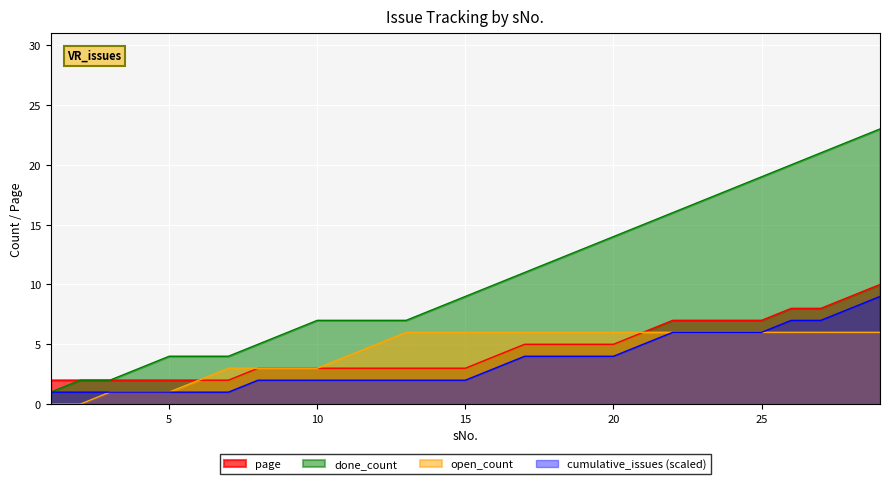

Reading right to left, transcribe all the data shown in this chart.

page: 29=10	28=9	27=8	26=8	25=7	24=7	23=7	22=7	21=6	20=5	19=5	18=5	17=5	16=4	15=3	14=3	13=3	12=3	11=3	10=3	9=3	8=3	7=2	6=2	5=2	4=2	3=2	2=2	1=2
cumulative_issues: 29=23	28=22	27=21	26=20	25=19	24=18	23=17	22=16	21=15	20=14	19=13	18=12	17=11	16=10	15=9	14=8	13=7	12=7	11=7	10=7	9=6	8=5	7=4	6=4	5=4	4=3	3=2	2=2	1=1
done_count: 29=9	28=8	27=7	26=7	25=6	24=6	23=6	22=6	21=5	20=4	19=4	18=4	17=4	16=3	15=2	14=2	13=2	12=2	11=2	10=2	9=2	8=2	7=1	6=1	5=1	4=1	3=1	2=1	1=1
open_count: 29=6	28=6	27=6	26=6	25=6	24=6	23=6	22=6	21=6	20=6	19=6	18=6	17=6	16=6	15=6	14=6	13=6	12=5	11=4	10=3	9=3	8=3	7=3	6=2	5=1	4=1	3=1	2=0	1=0